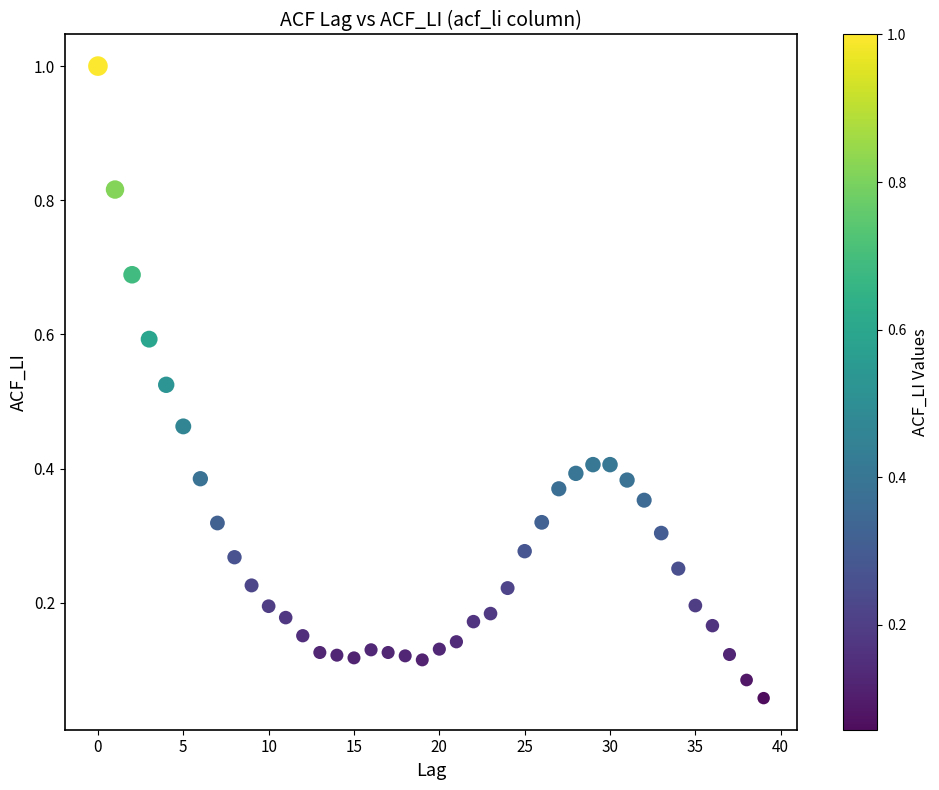

Count the number of points in this scatter plot.

40